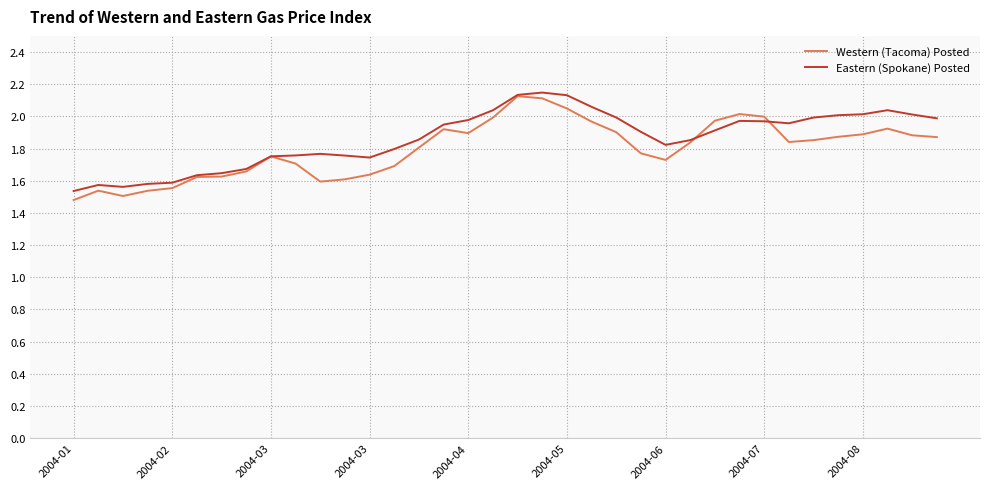

What is the sum of all Western (Tacoma) Posted values?

64.7